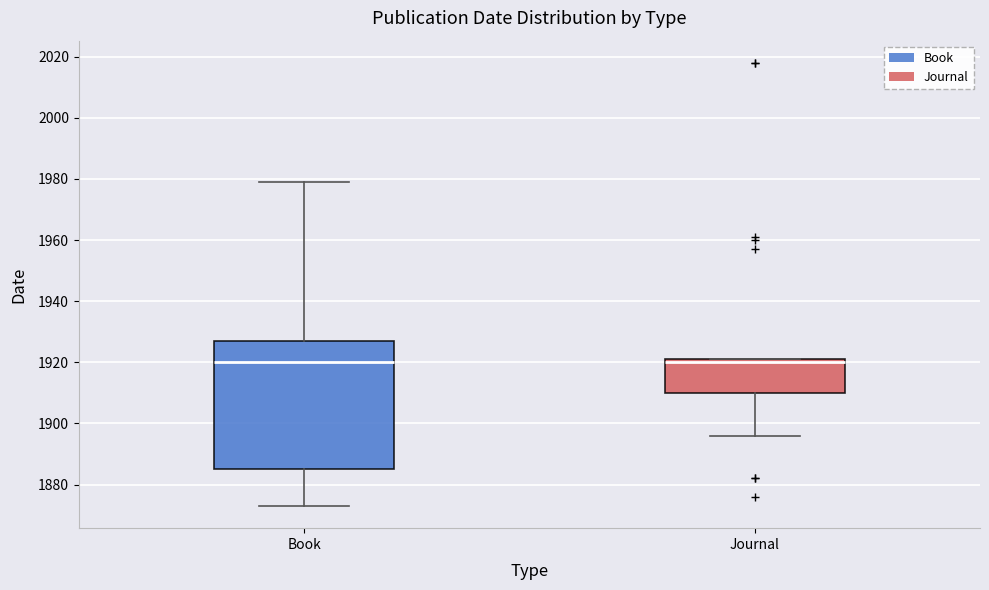

Reading left to right, read every box against the y-axis: the position of its median line, the range the box covers, and the ends of its whiskers. The values are not printed on the chart, so give them approximately, as read against the axis.

Book: median 1920, box 1886 to 1928, whiskers 1874 to 1980
Journal: median 1920, box 1910 to 1922, whiskers 1896 to 1922